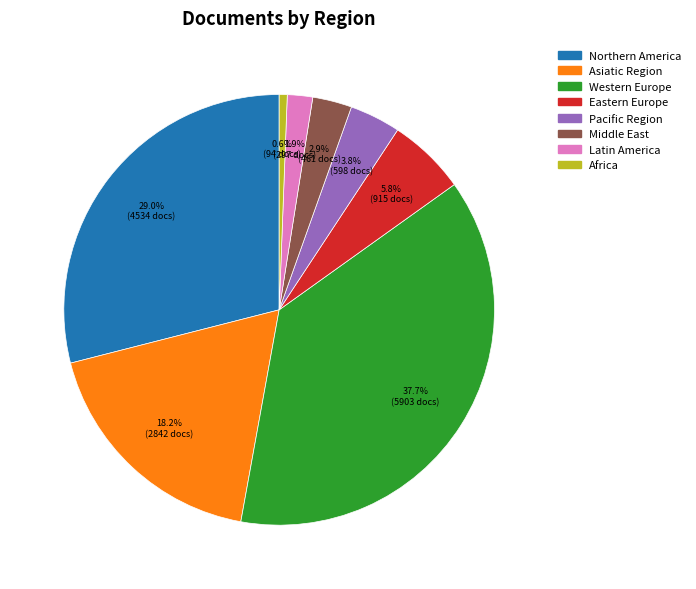

Is it true that Northern America is 36% of the pie?

False